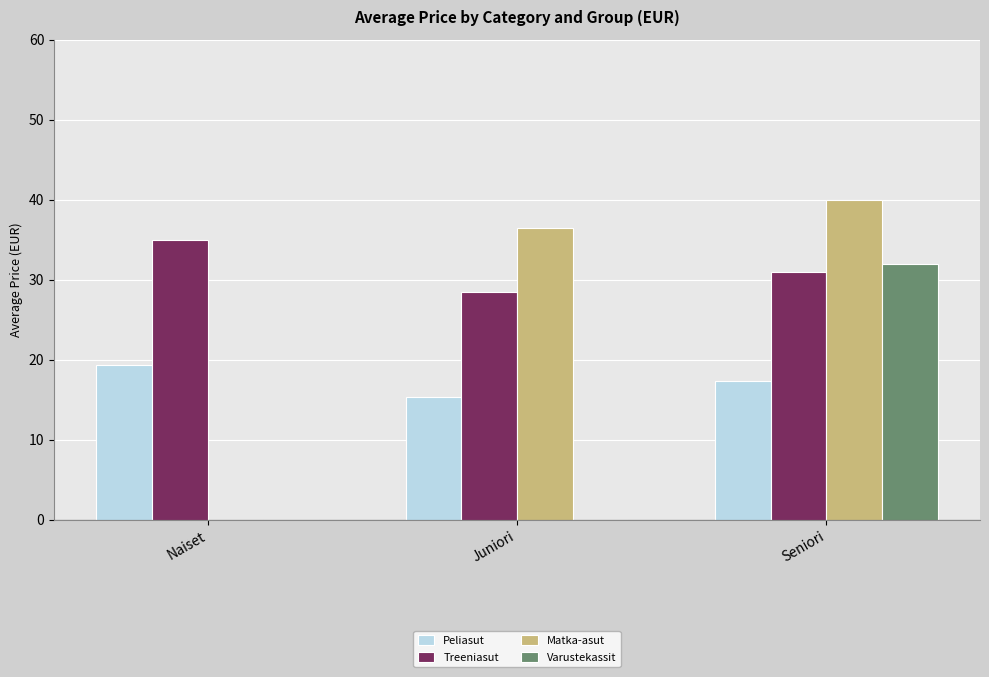

Which series changed the most between Naiset and Seniori?

Matka-asut